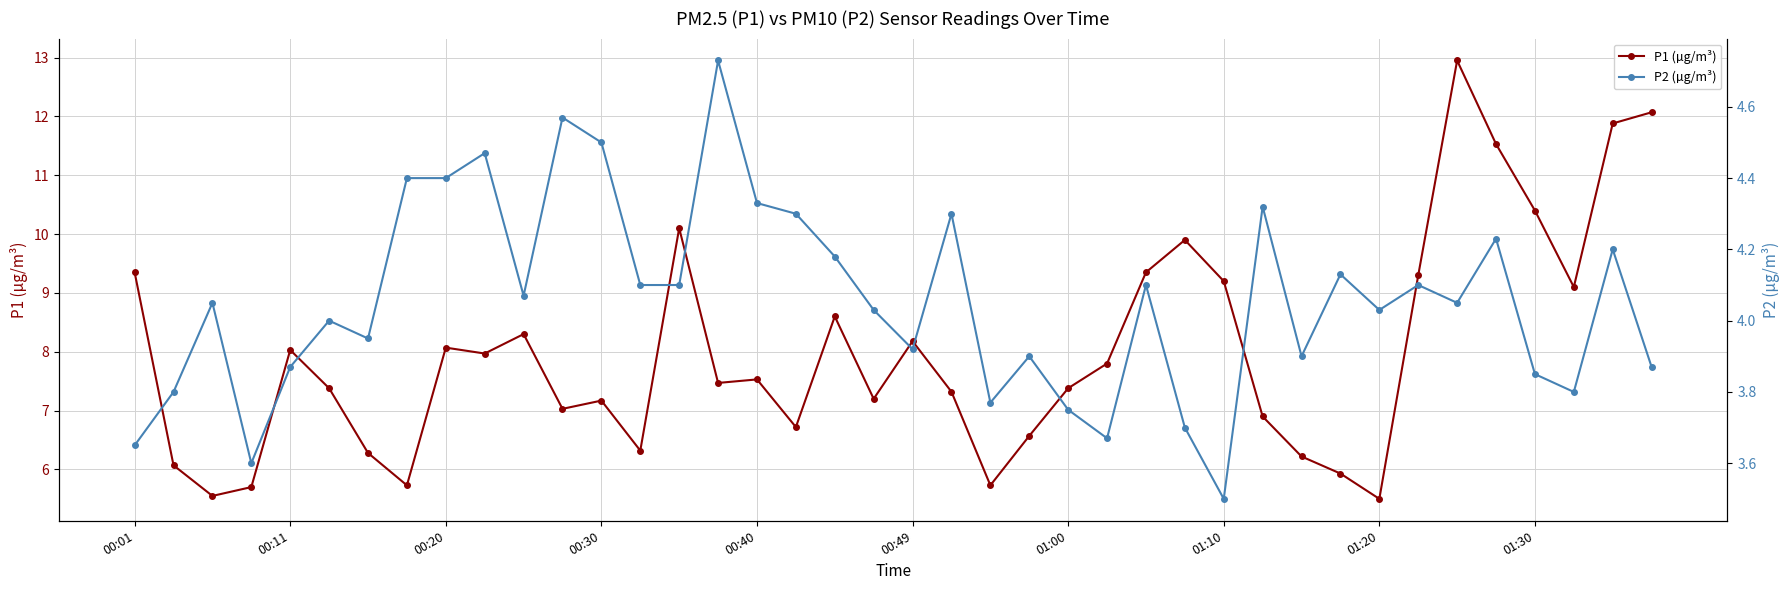

True or false: P2 (µg/m³) has more than 0 points higher than both neighbors.

True